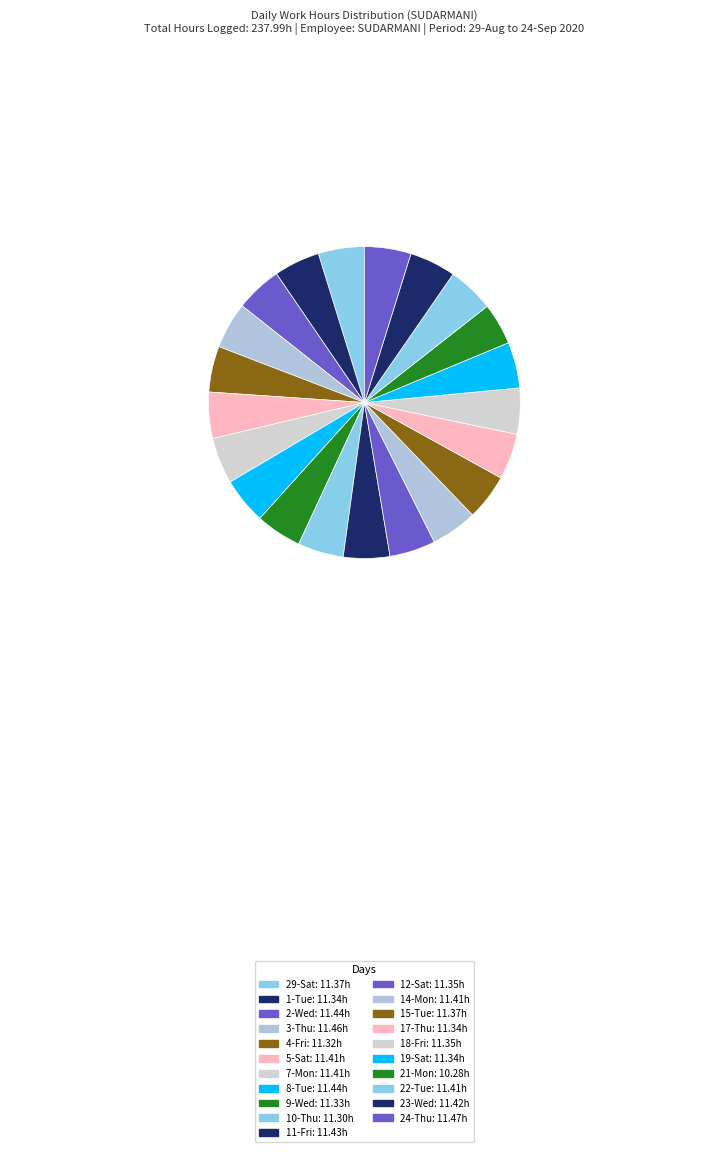

How many slices are in this pie chart?

21